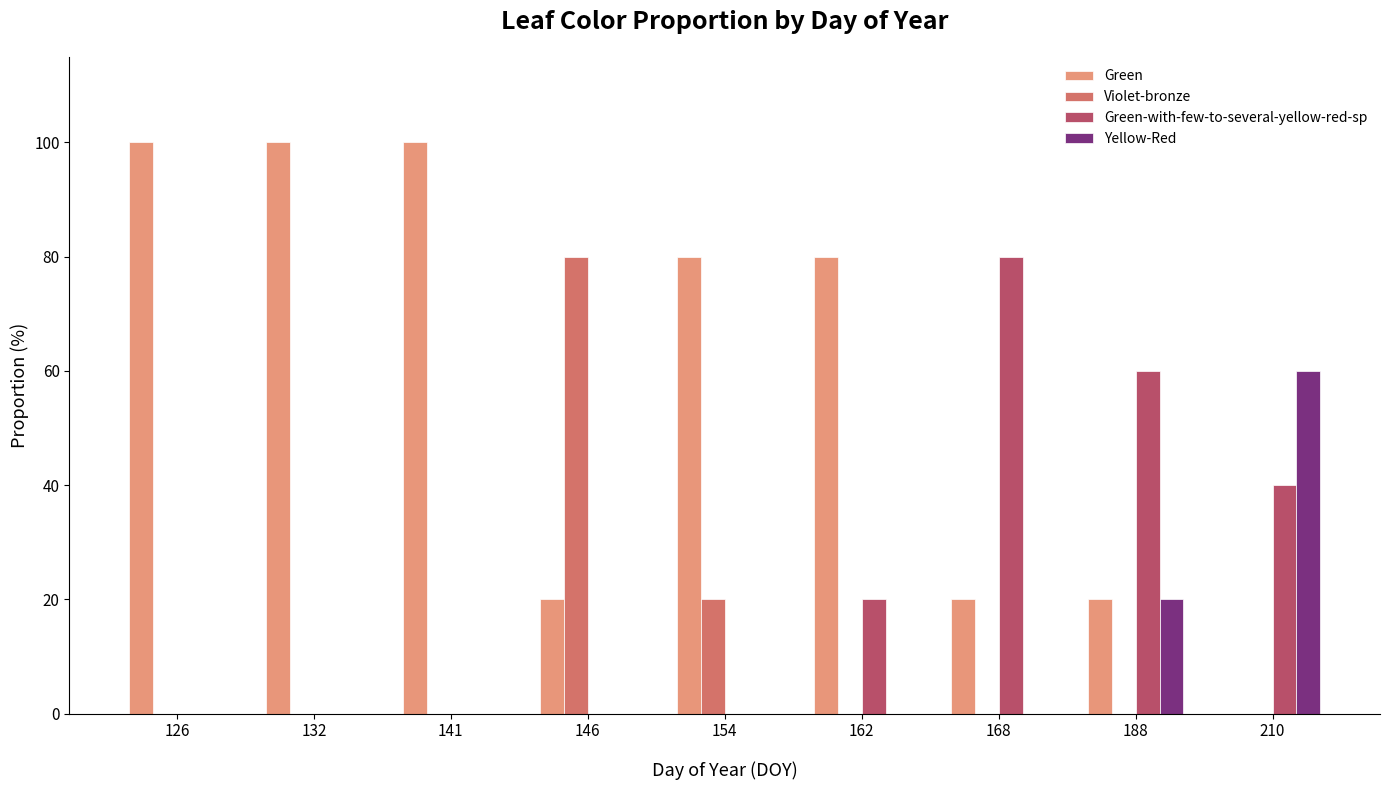

Is the value of Green-with-few-to-several-yellow-red-sp at 188 greater than the value of Violet-bronze at 168?

Yes